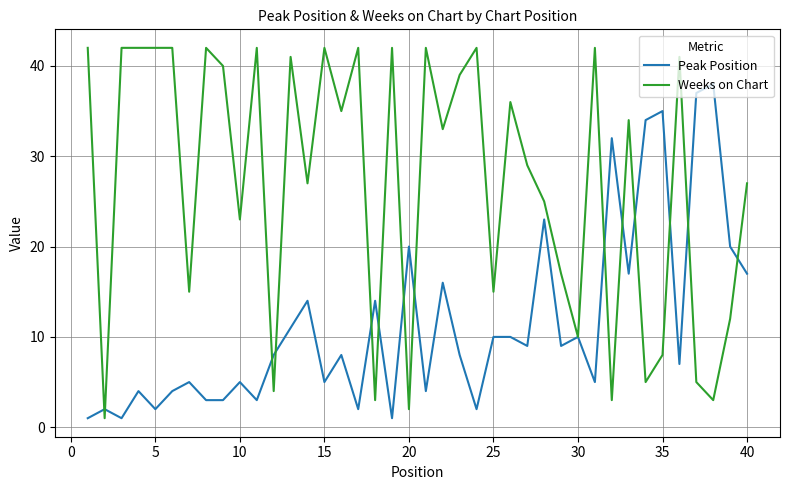

Rank the series by their average value, from lowest to highest.

Peak Position, Weeks on Chart